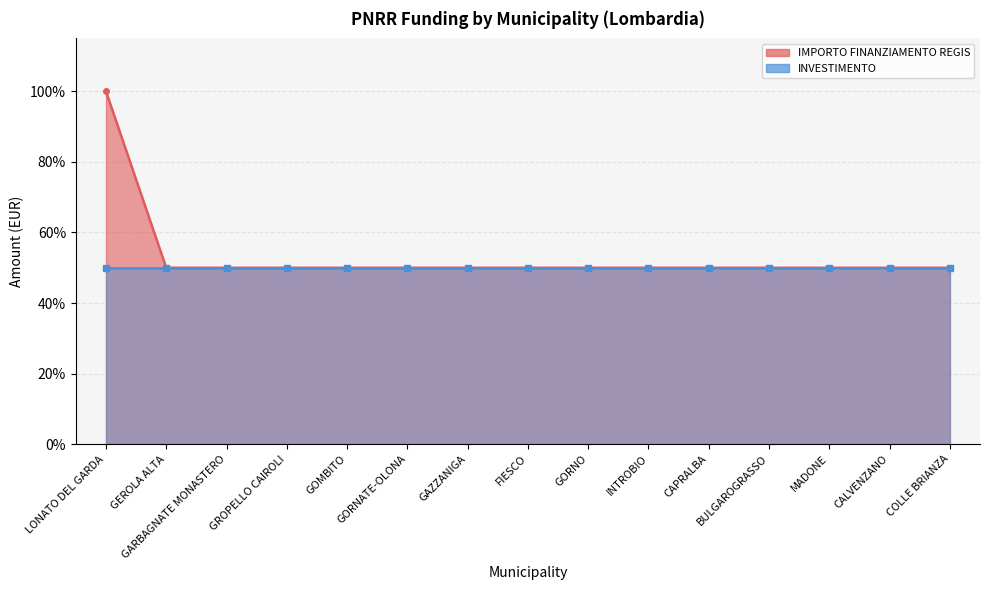

Read the value at LONATO DEL GARDA.

1.0